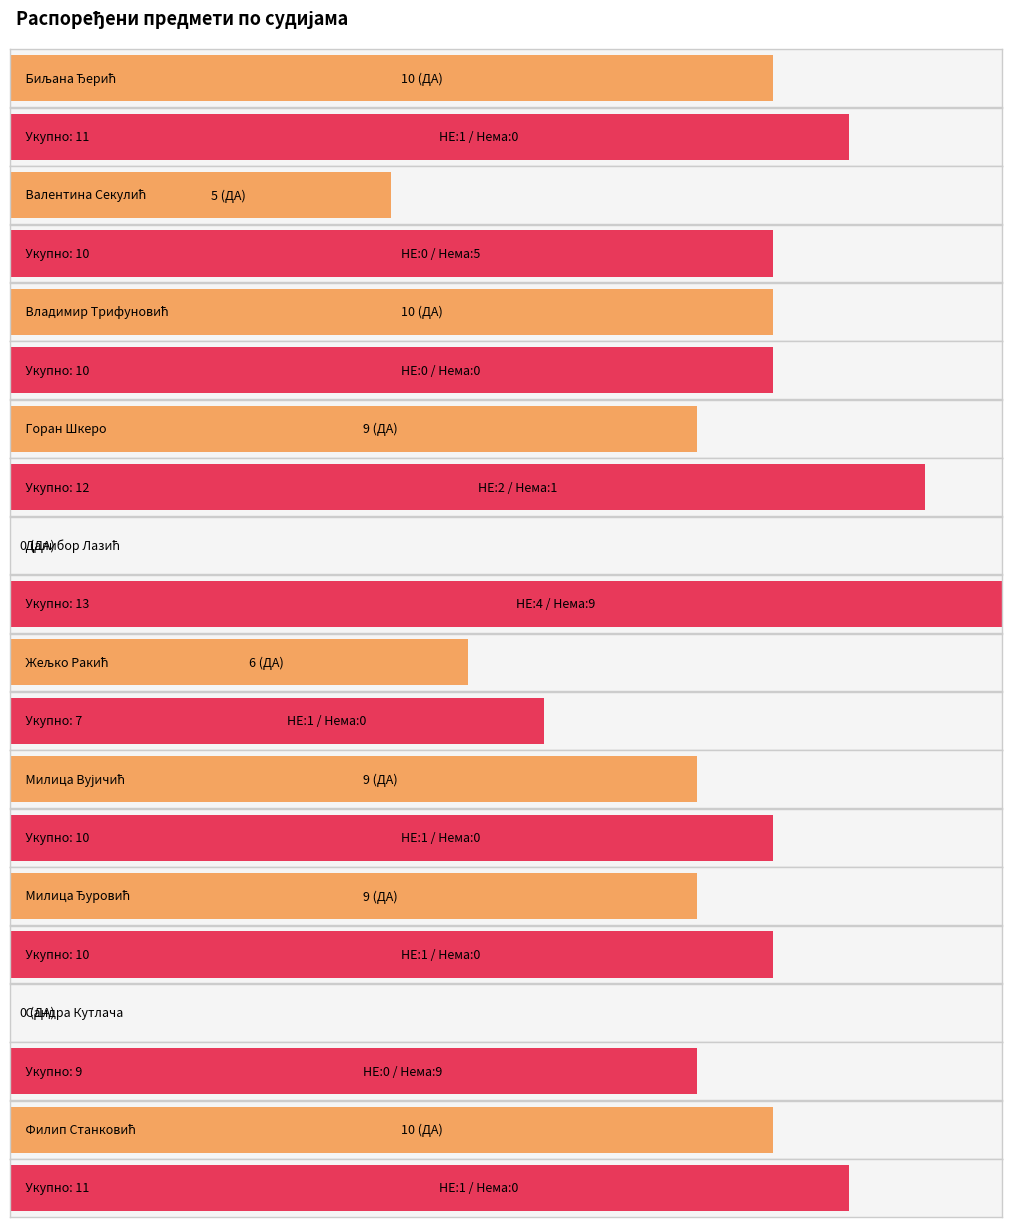

Rank the categories by Одговорено са ДА value from highest to lowest.

Биљана Ђерић, Владимир Трифуновић, Филип Станковић, Горан Шкеро, Милица Вујичић, Милица Ђуровић, Жељко Ракић, Валентина Секулић, Далибор Лазић, Сандра Кутлача